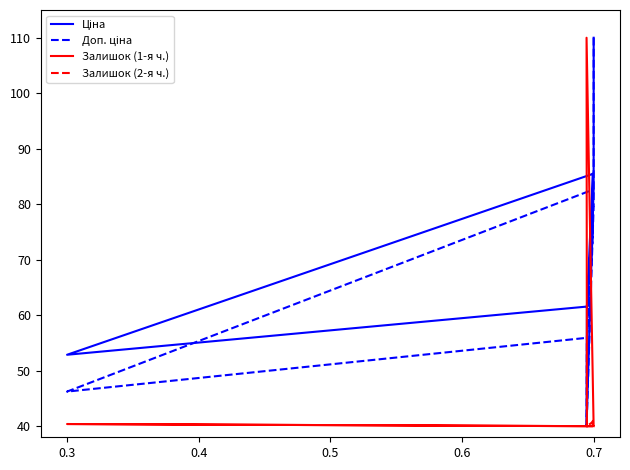

True or false: Ціна and Доп. ціна intersect in this chart.

False